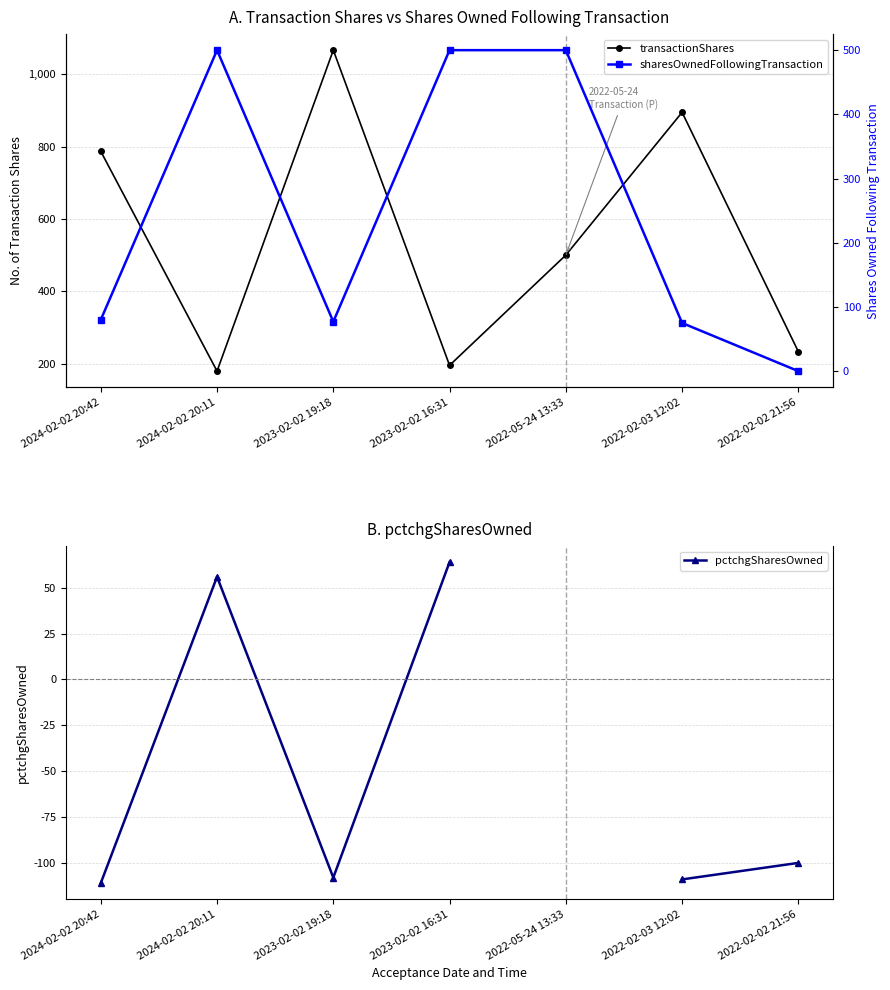

At which label does sharesOwnedFollowingTransaction reach its minimum?

2022-02-02 21:56